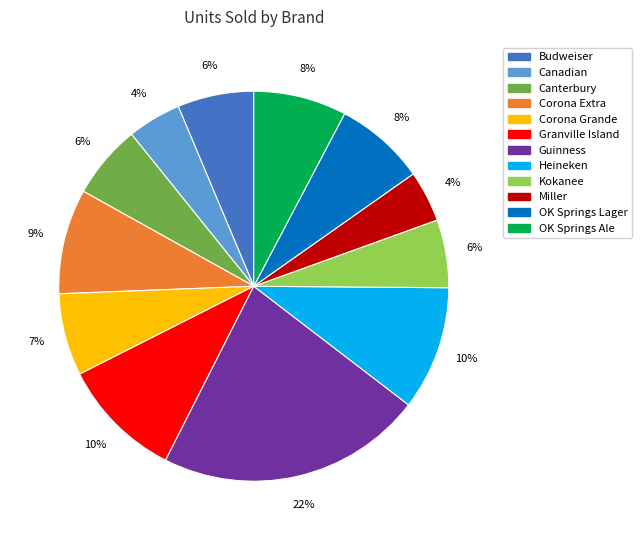

Is there a majority slice in this chart?

No